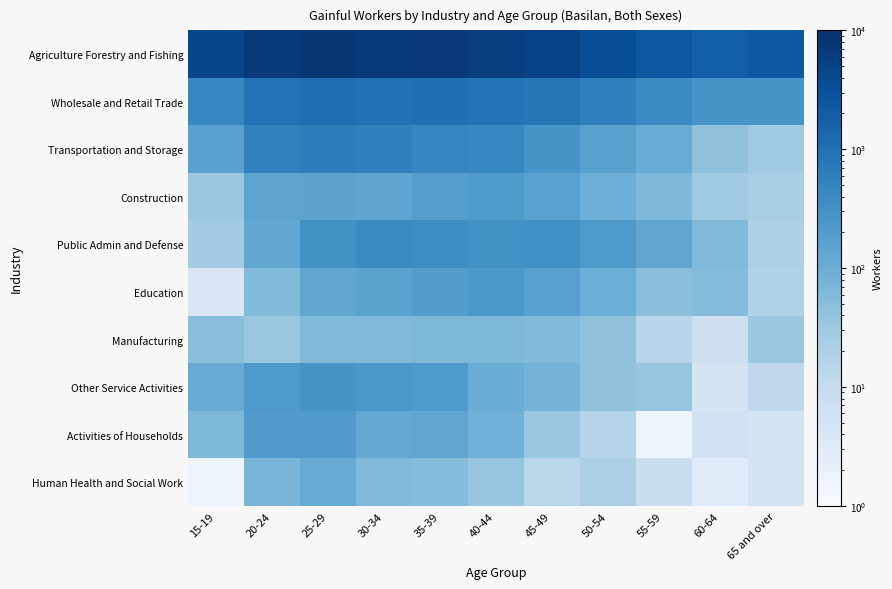

How many values in the Education series exceed 98?

5